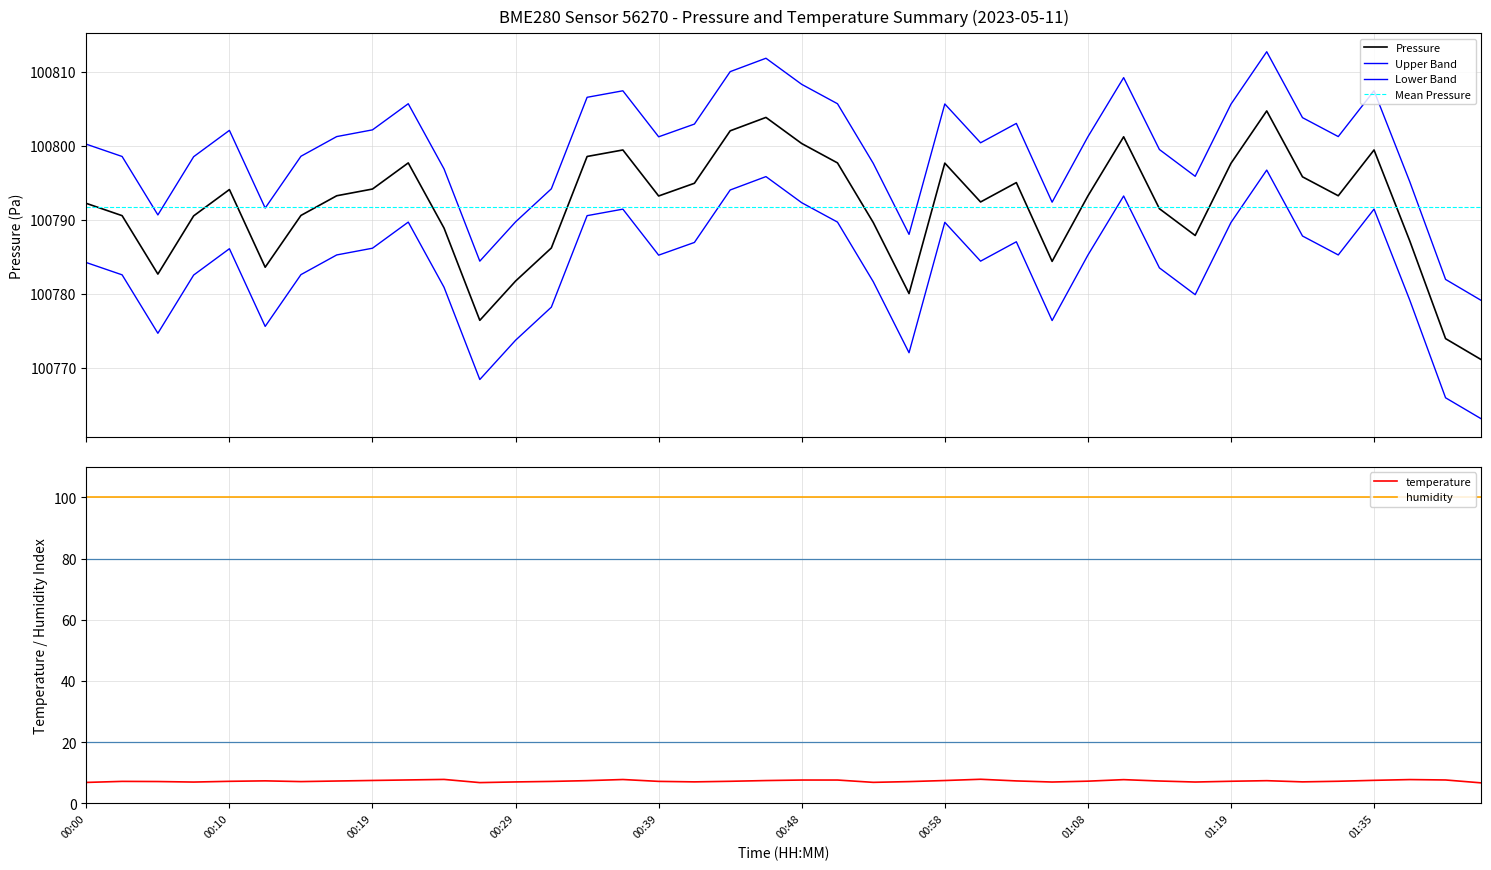

What is the approximate value of temperature at 00:29?

7.0